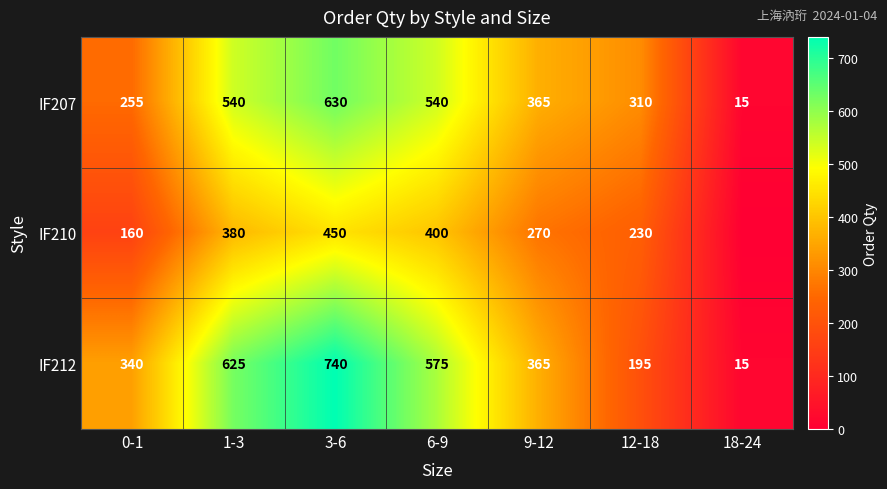

What is the difference between the IF212 values at 18-24 and 0-1?

325